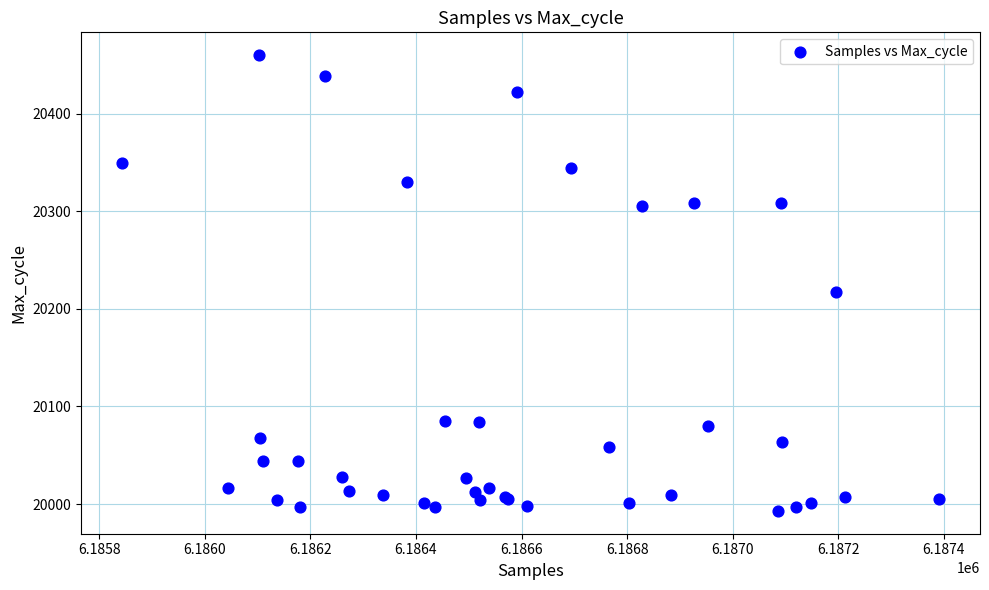

What Y value in the scatter plot is closest to 20226?

20217